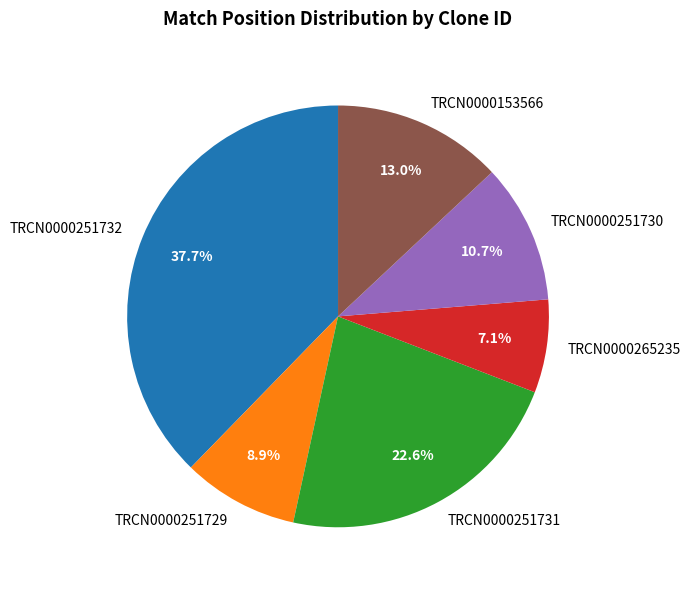

To the nearest percent, what percentage of the pie is TRCN0000251729?

9%